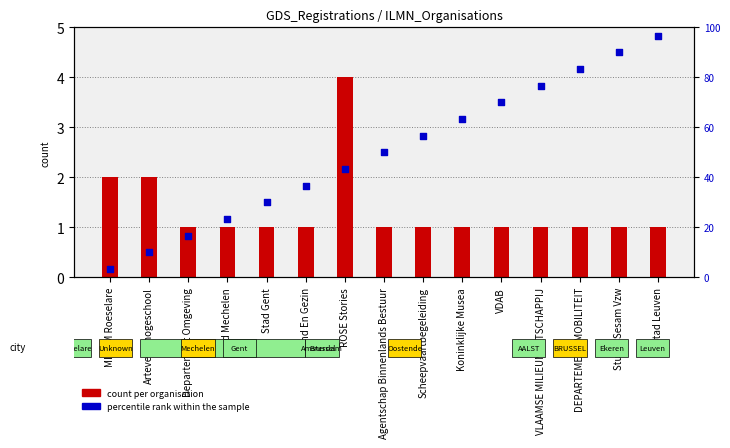

What is the change in value from MIROM Roeselare to Studio Sesam Vzw?

+86.7